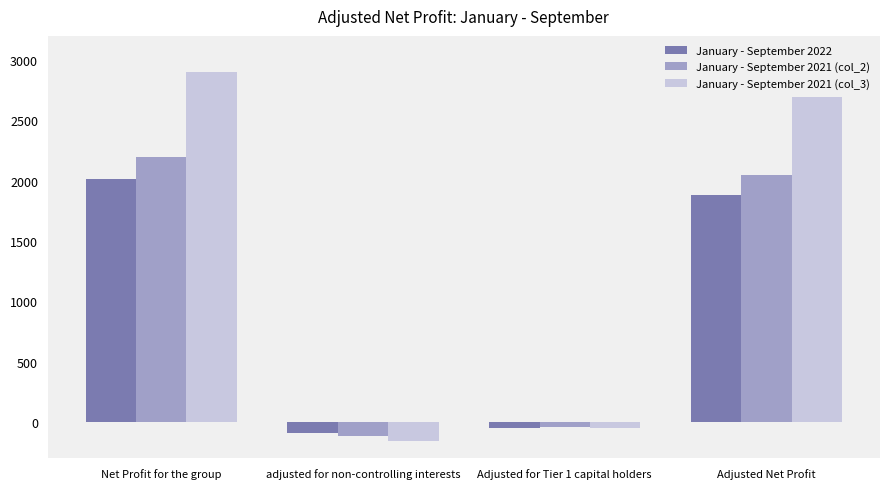

Are the bars horizontal?

No